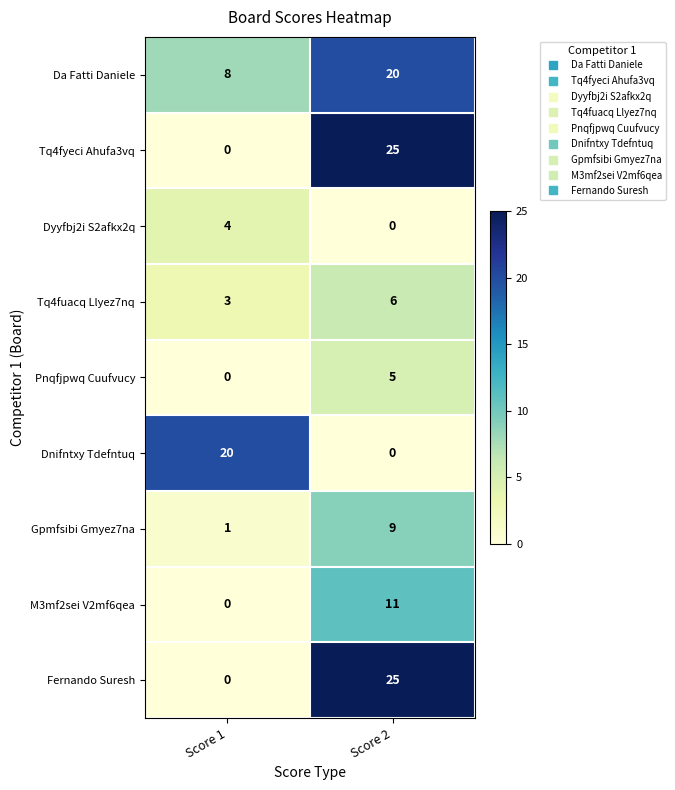

How many distinct data groups are displayed?

9